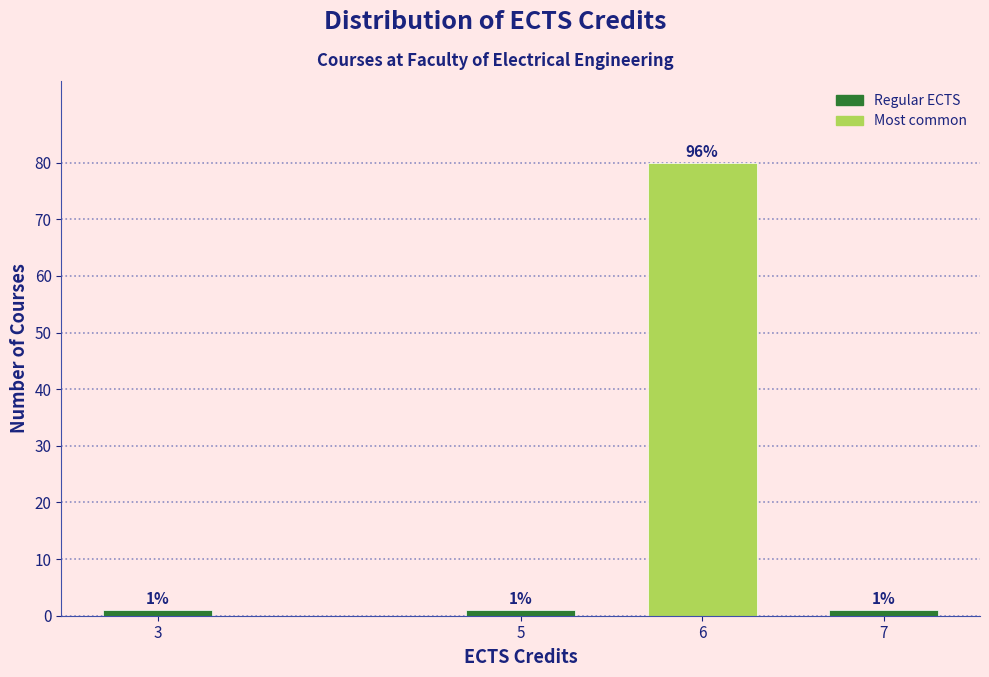

Reading left to right, transcribe all the data shown in this chart.

1	1	80	1